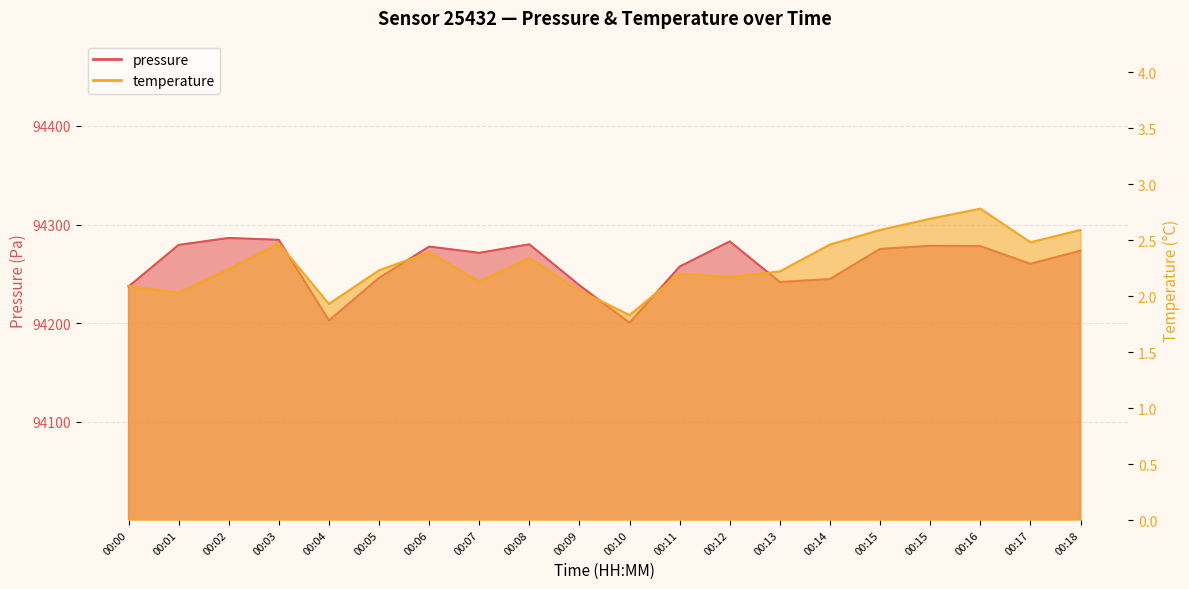

At which category does pressure reach its first local valley?

00:04